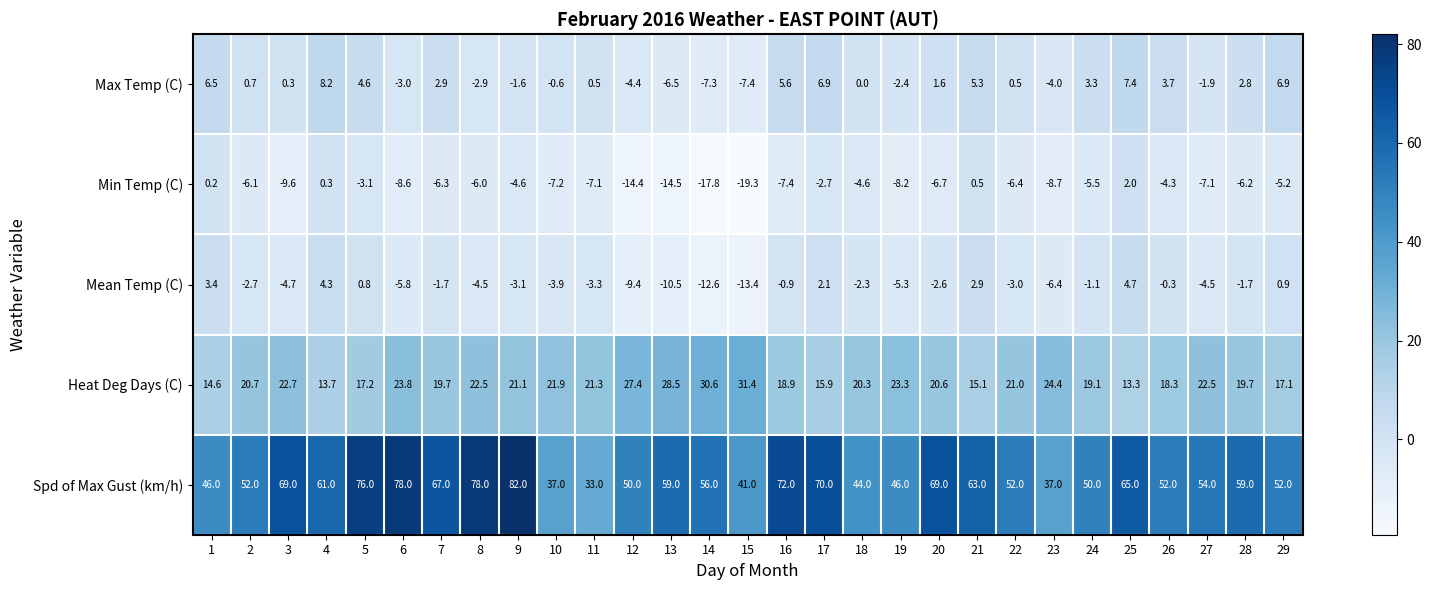

Rank the series by their maximum value, from lowest to highest.

Min Temp (C), Mean Temp (C), Max Temp (C), Heat Deg Days (C), Spd of Max Gust (km/h)